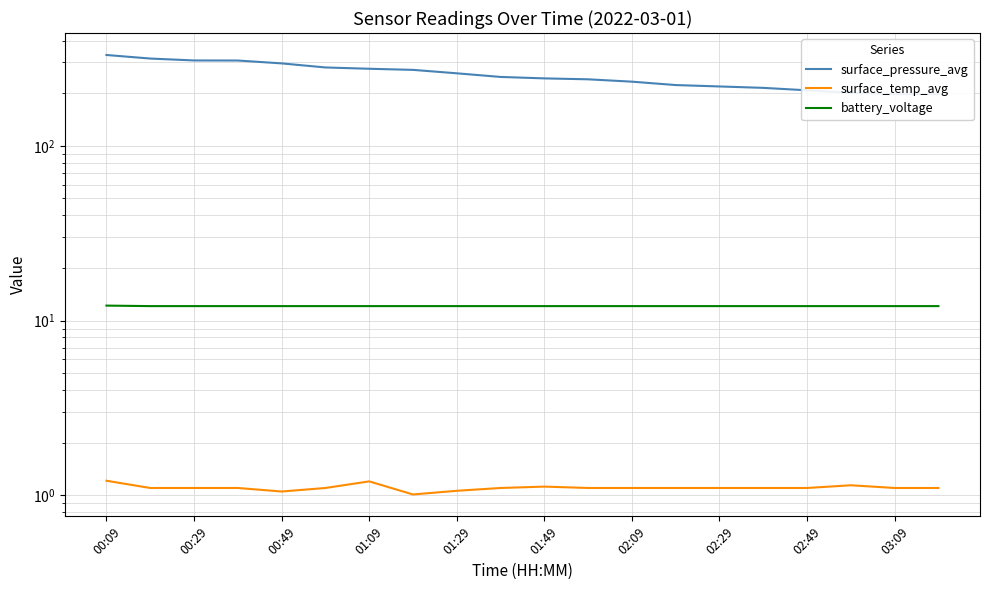

True or false: surface_temp_avg has more than 1 interior local peaks.

True